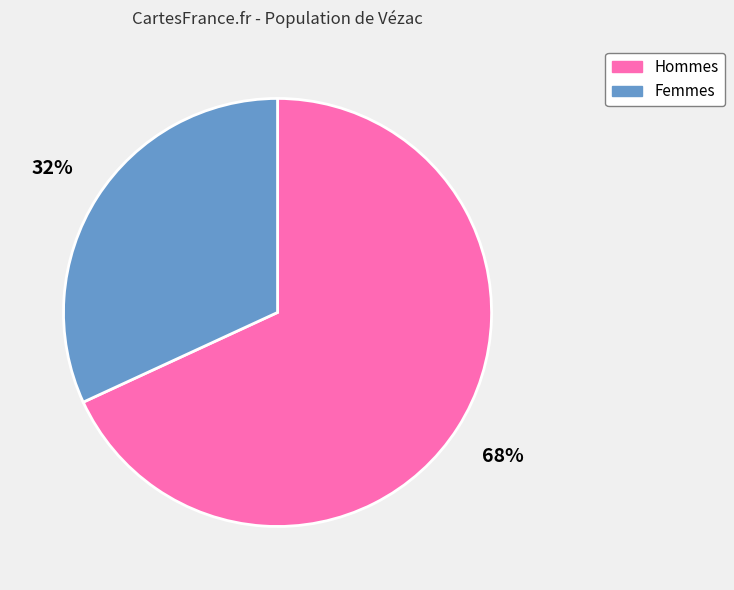

Is there a majority slice in this chart?

Yes